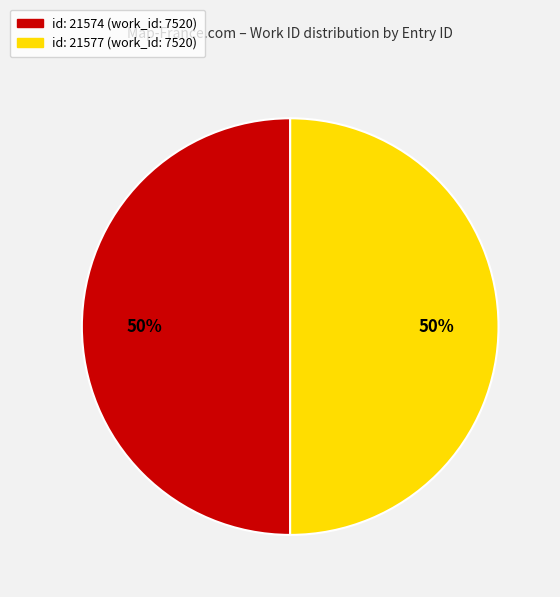

To the nearest percent, what is the average slice percentage?

50%